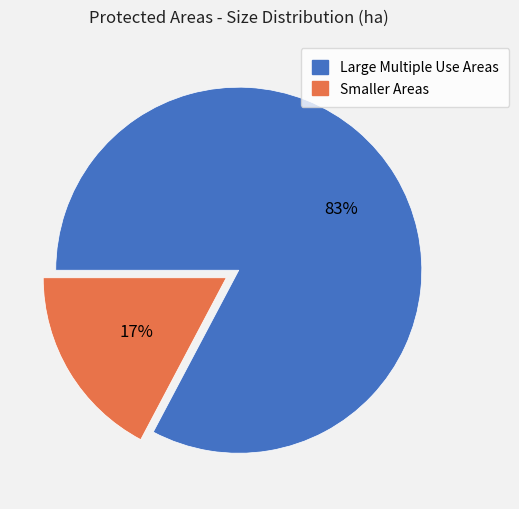

Rank the categories by value from highest to lowest.

Large Multiple Use Areas, Smaller Areas